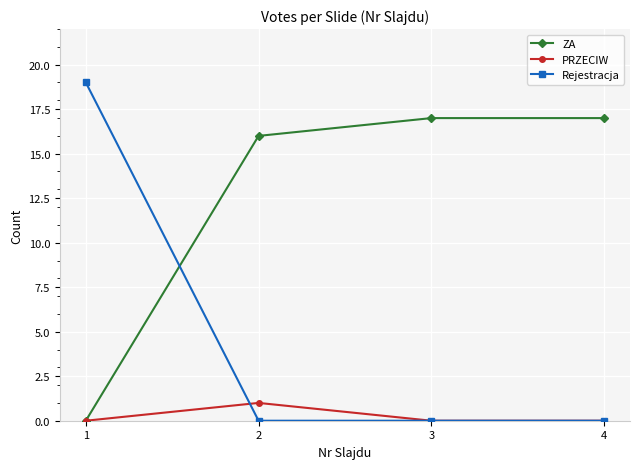

Is the value of ZA at 3 greater than the value of PRZECIW at 2?

Yes